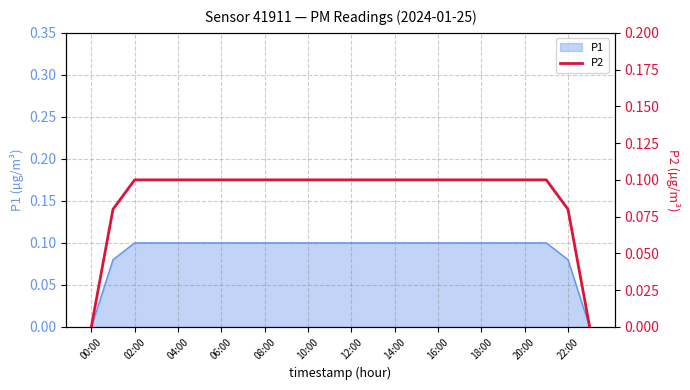

The chart shows a value of 0.0 at 14:00. True or false?

False